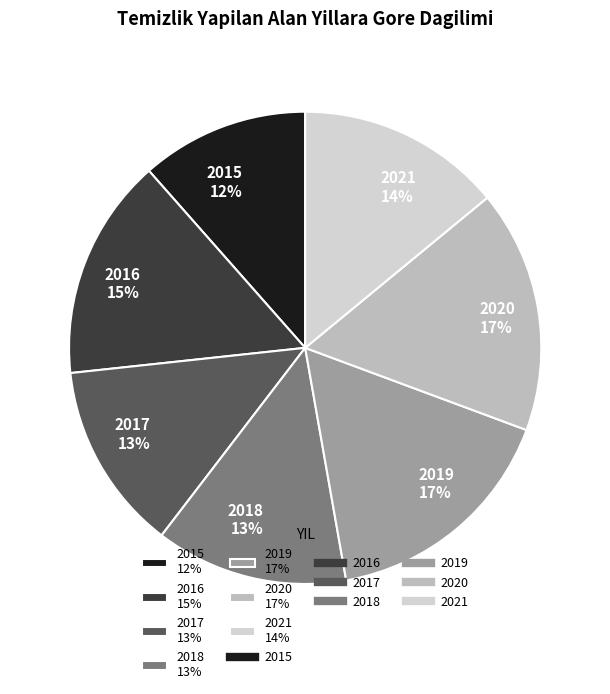

Is it true that 2020 is 17% of the pie?

True